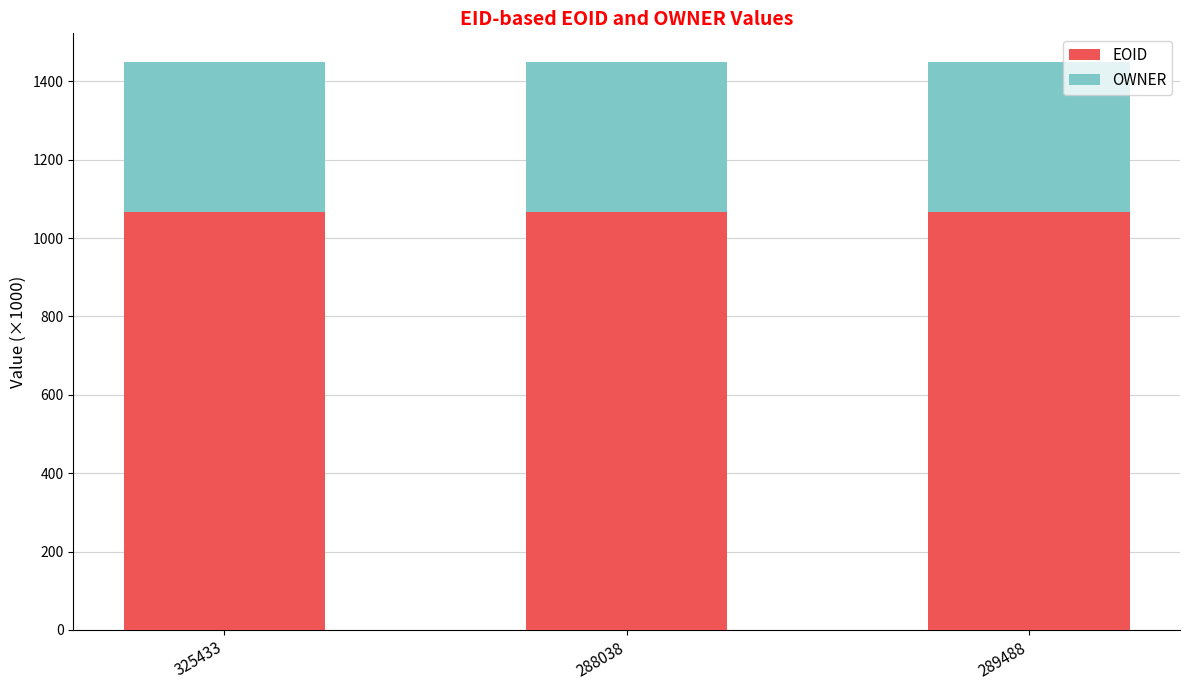

What is the minimum value for EOID?

1066.9